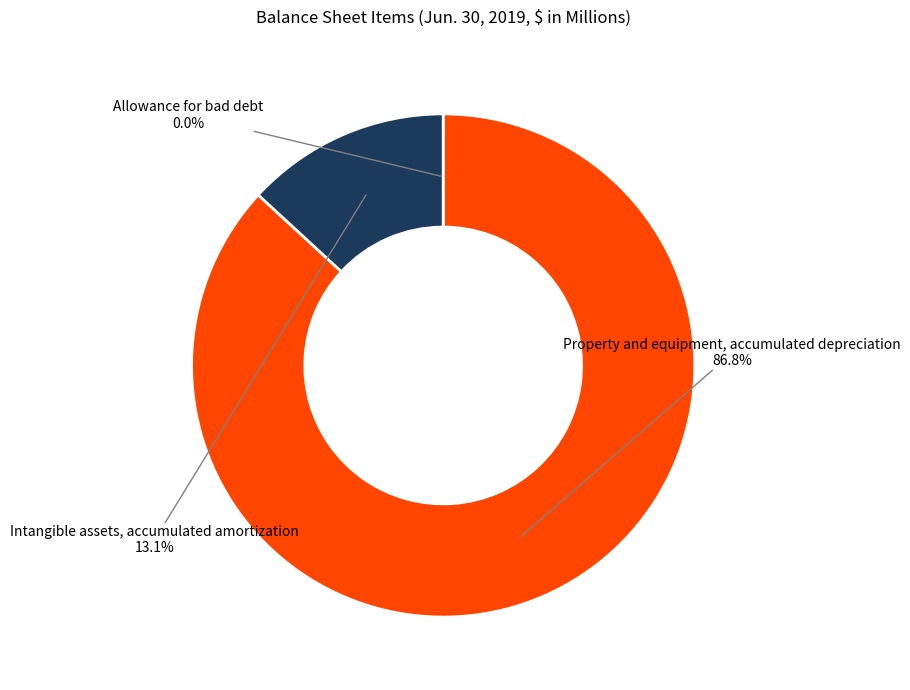

Does any single category account for the majority?

Yes